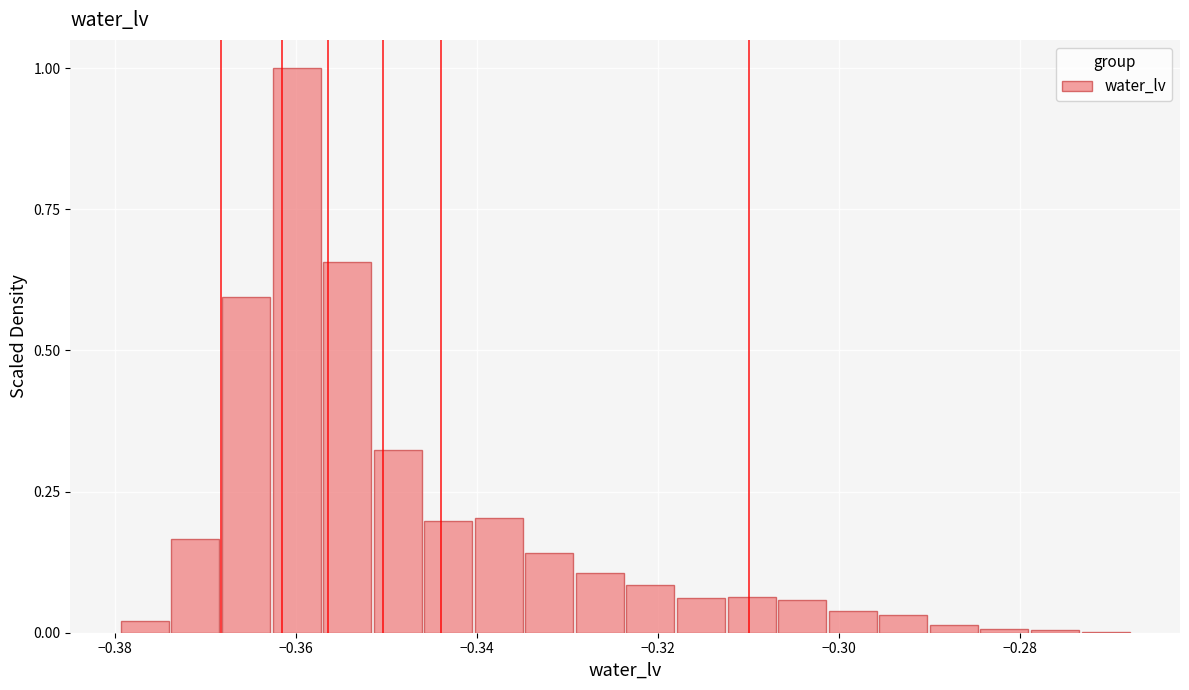

Read against the x-axis, roughly where is the centre of the tallest bar?

-0.360